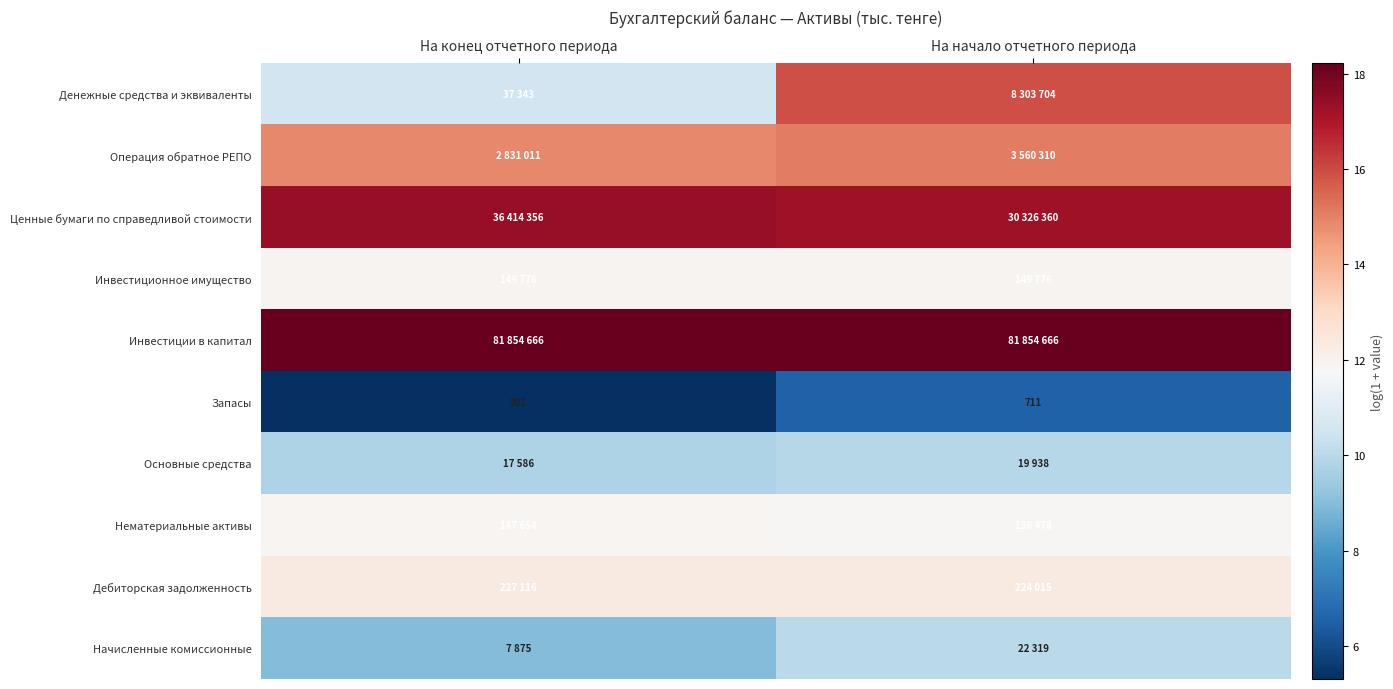

Which category has the lowest value in the Запасы series?

На конец отчетного периода